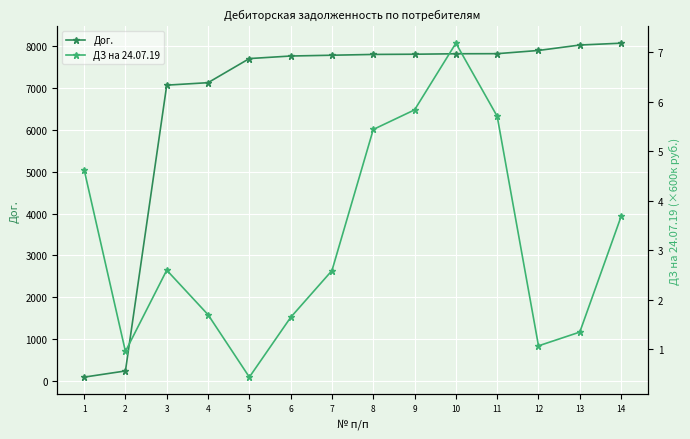

What is the smallest value displayed?

0.4